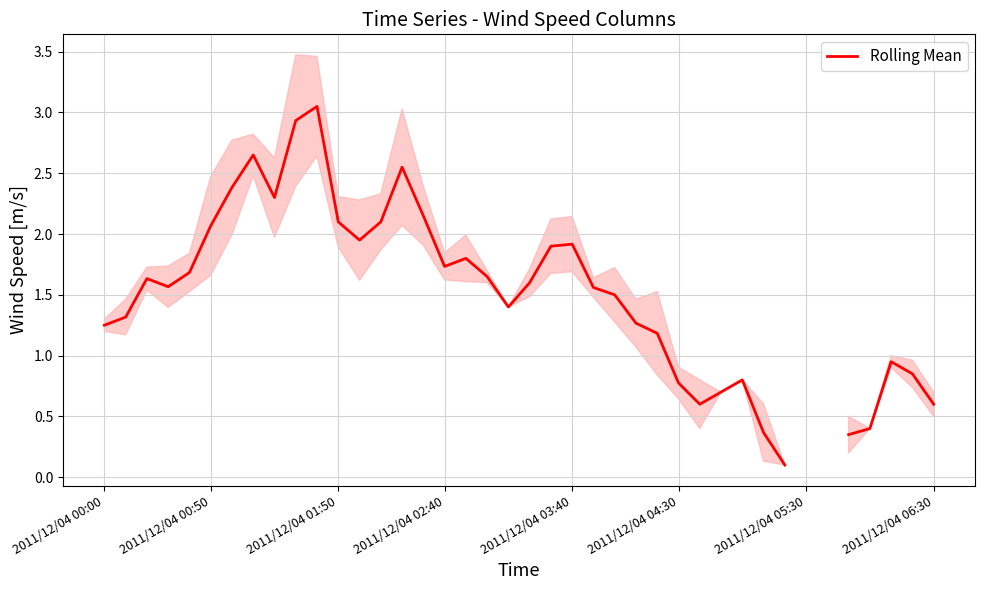

What is the change in value from 16 to 28?

-1.1